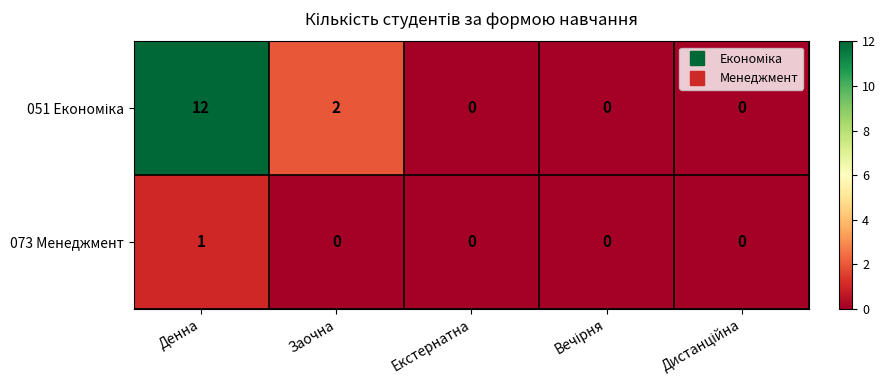

What is the greatest value displayed?

12